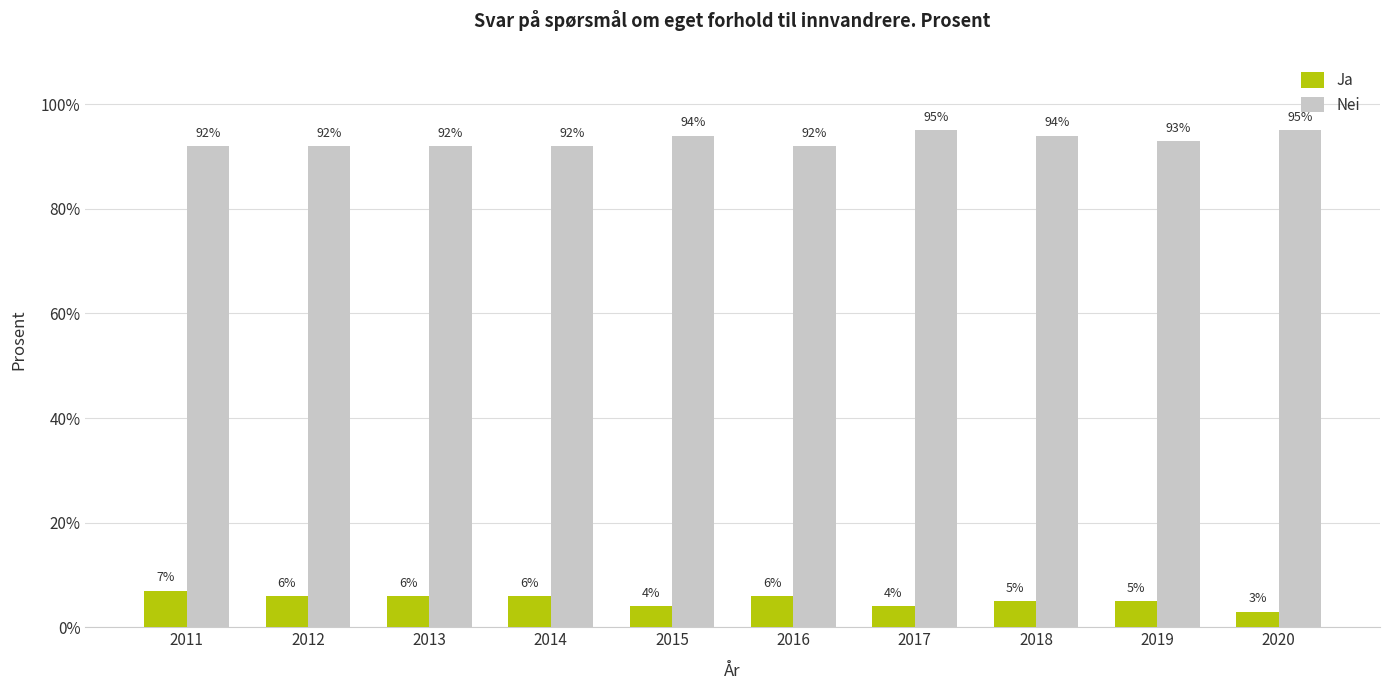

Is the value of Ja at 2017 greater than the value of Nei at 2012?

No